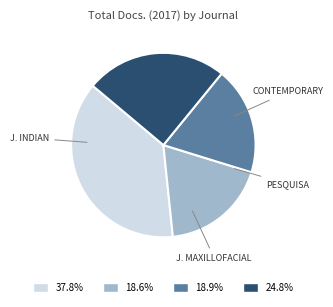

Is there any slice that represents more than half of the pie?

No